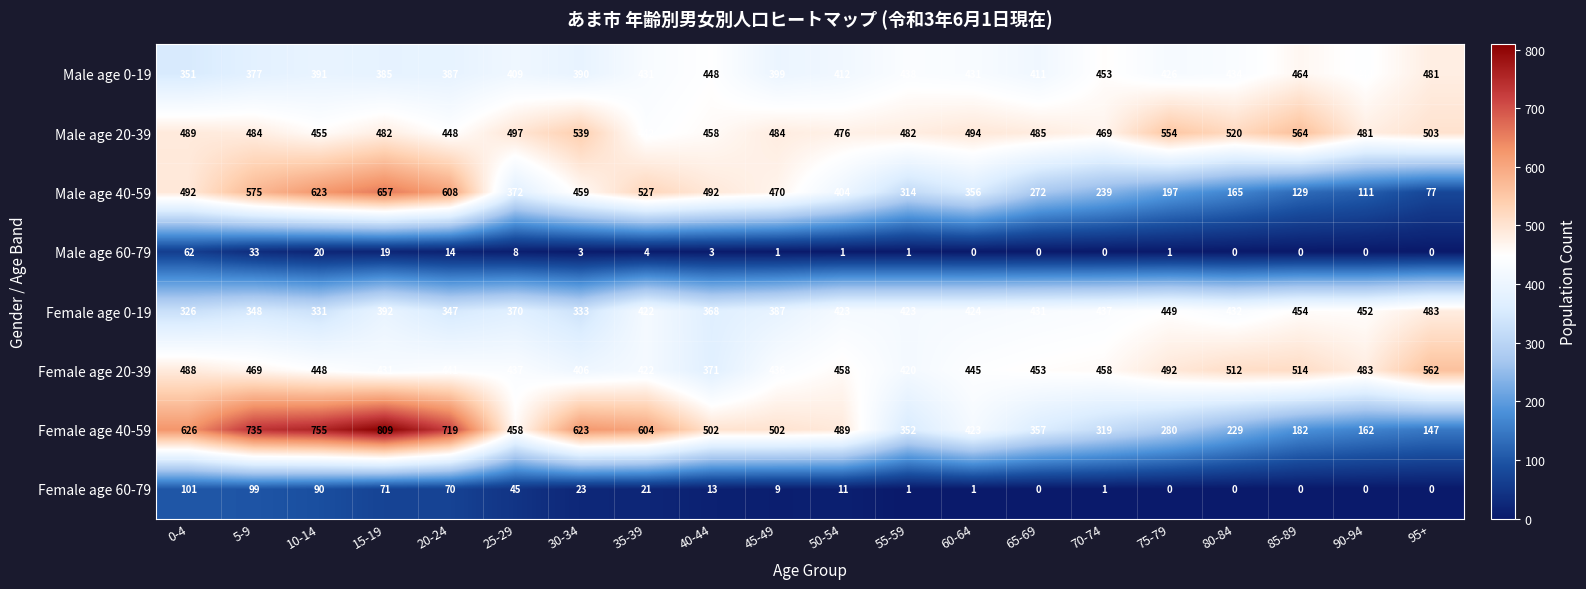

The Female age 40-59 series shows 489 at 50-54. True or false?

True